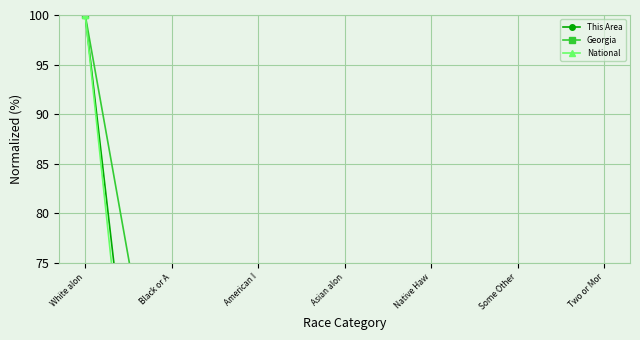

The This Area series shows 100.0 at White alon. True or false?

True